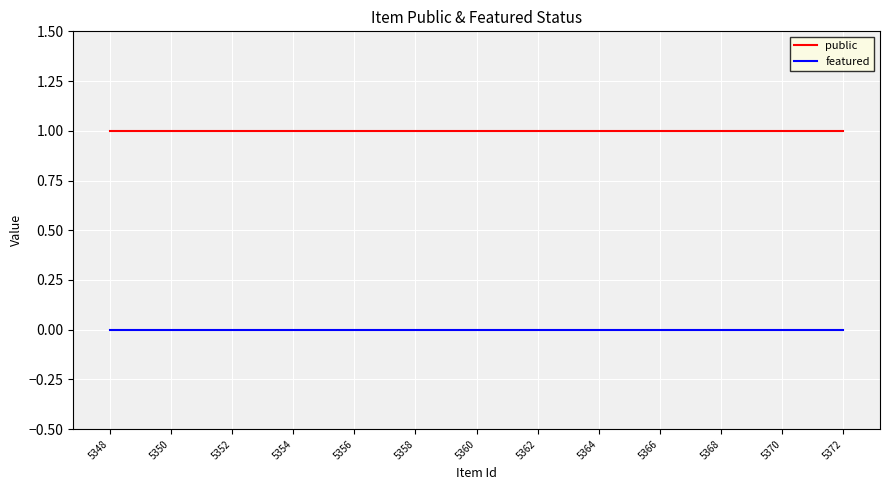

Rank the series by their maximum value, from lowest to highest.

featured, public